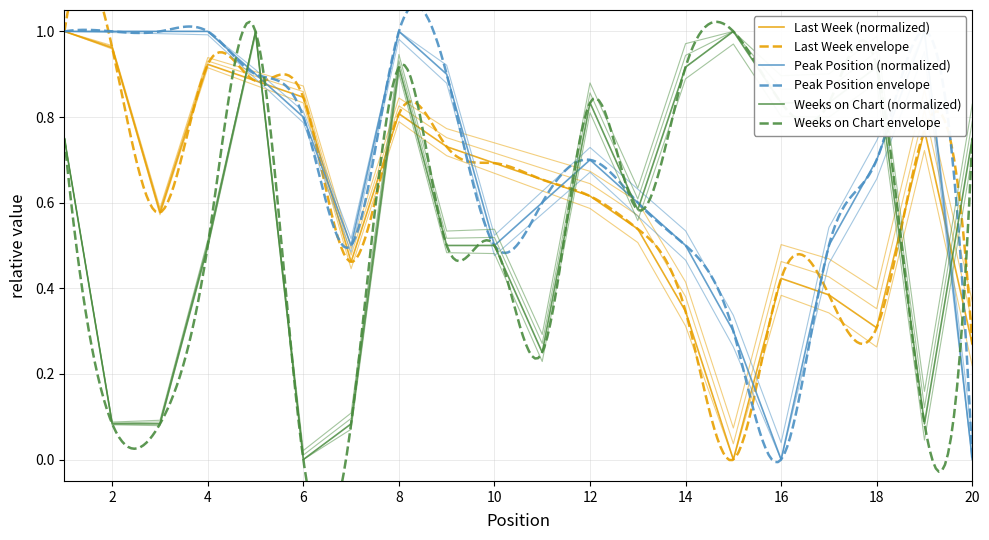

At which label is Peak Position closest to 0?

16